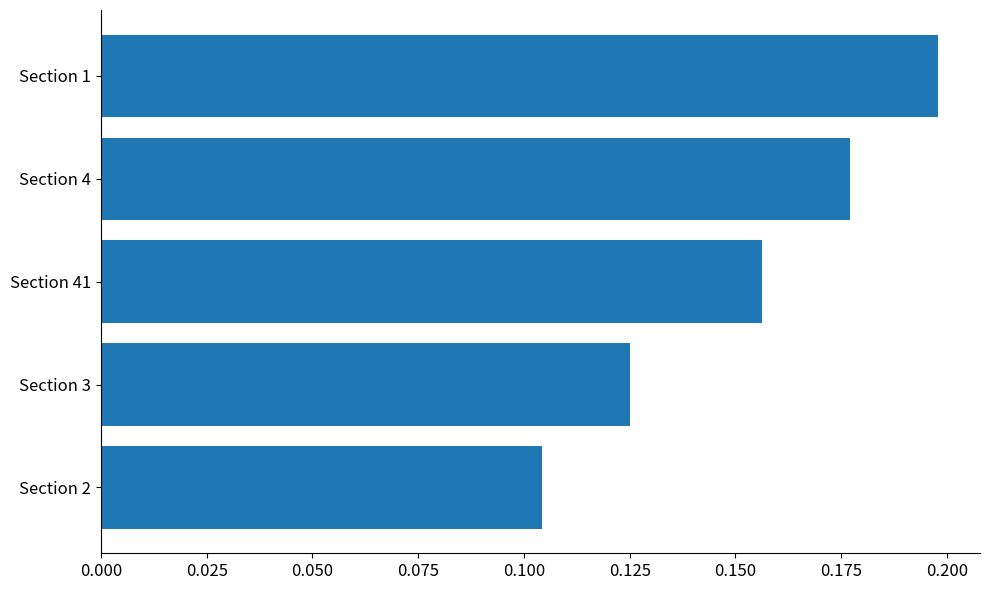

Between Section 41 and Section 4, which is larger?

Section 4